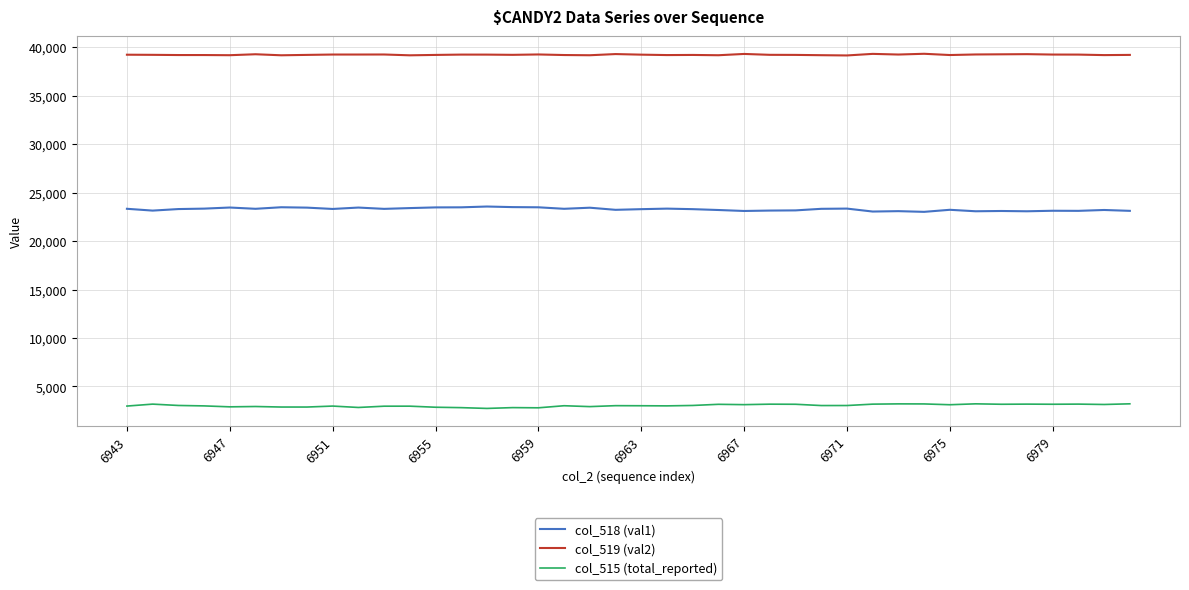

What is the greatest value displayed?

39329